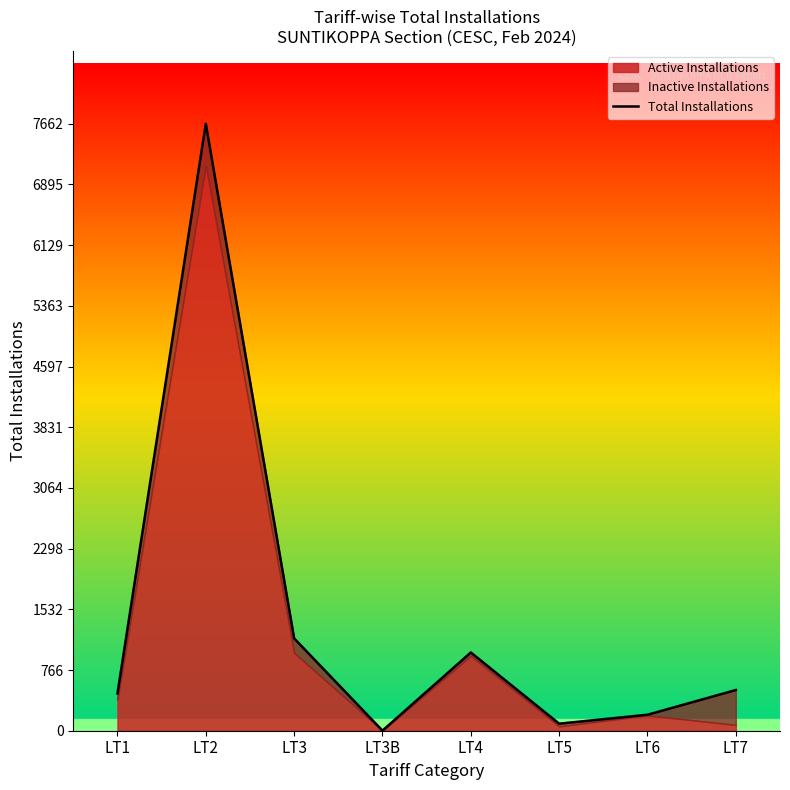

How many lines are shown in the chart?

1